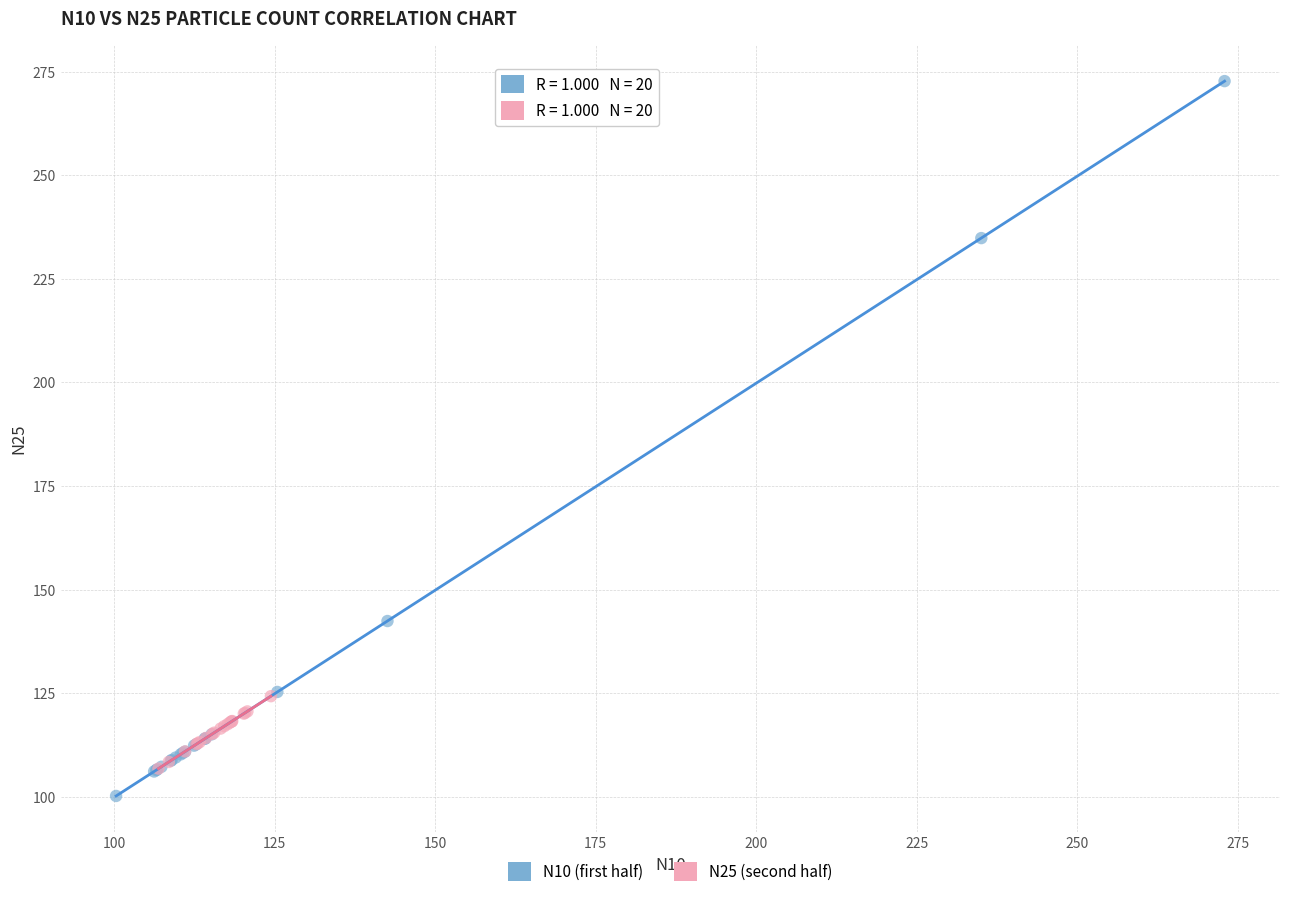

Which series reaches the maximum Y coordinate?

N10 (first half)